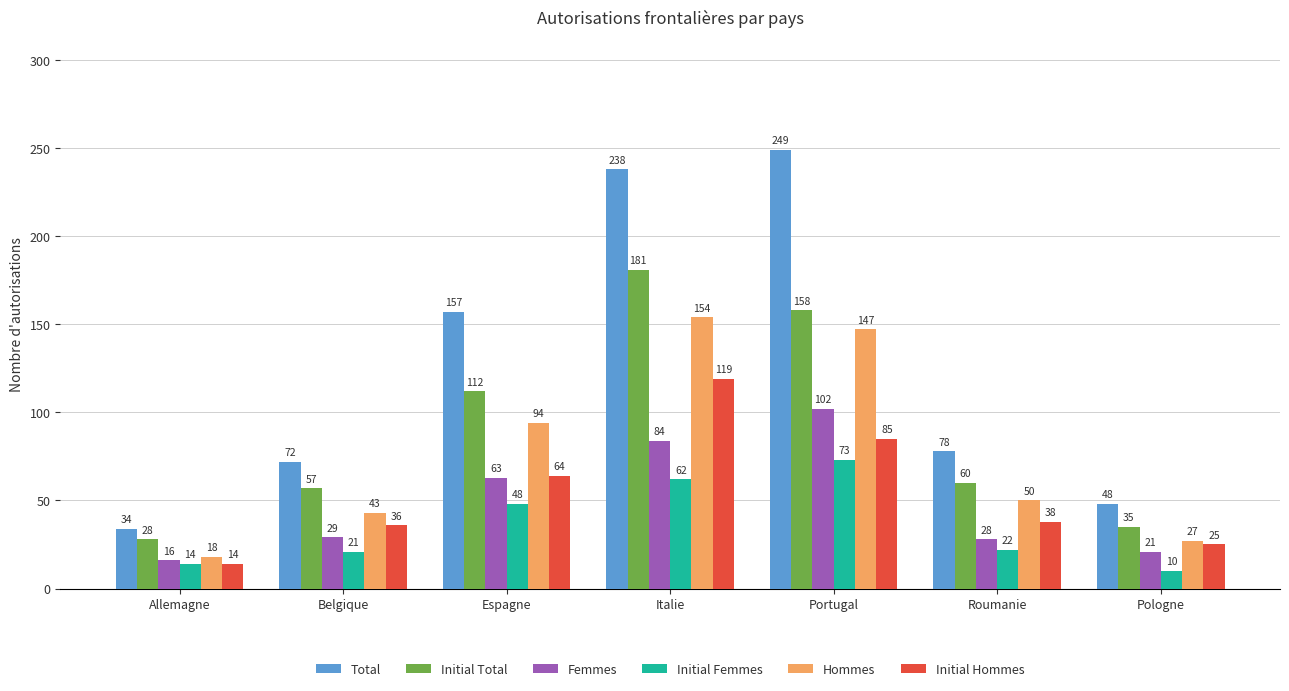

What position from the left is Pologne?

7